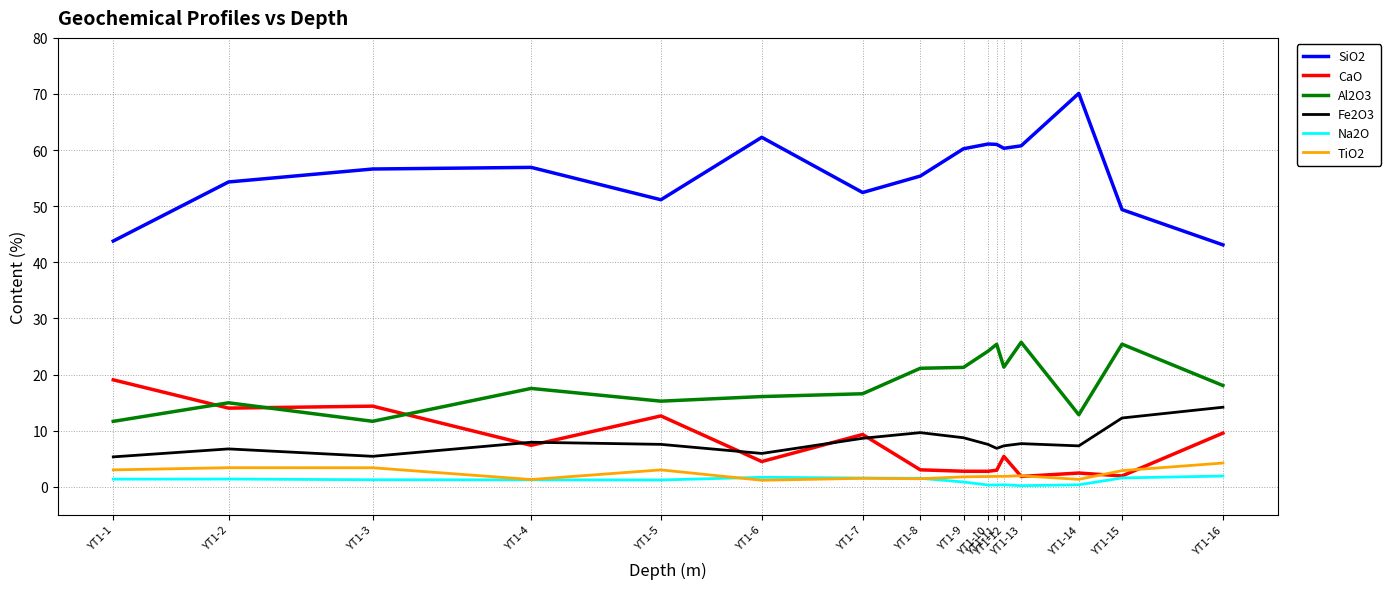

Which series has the widest spread of values?

SiO2